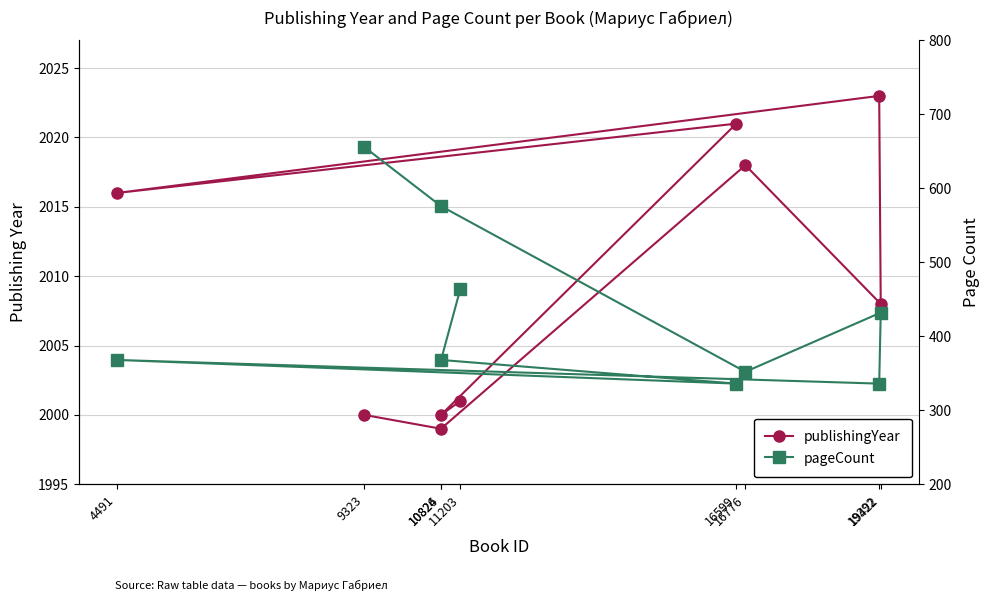

What is the sum of all pageCount values?

3888